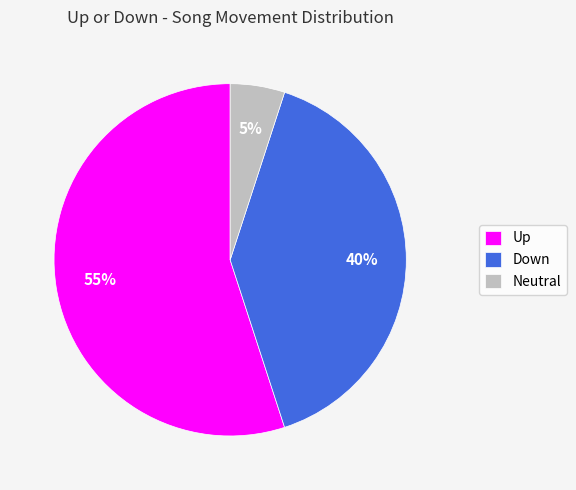

Which slice is the largest?

Up